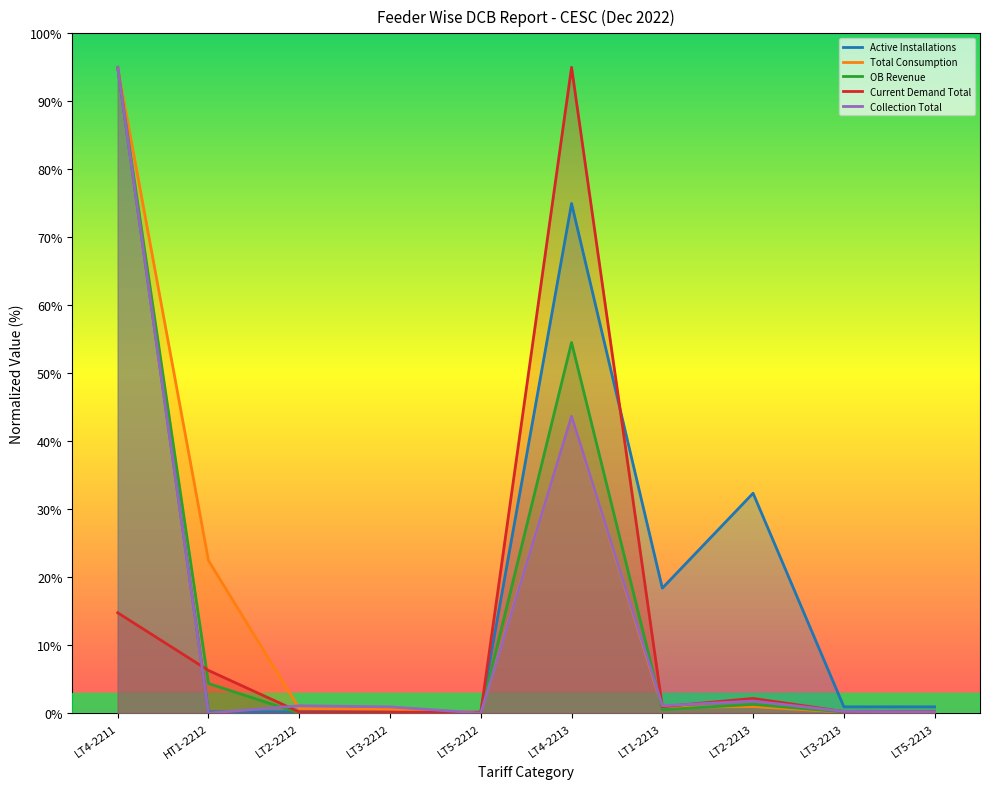

After their last crossing, which series has the higher values: Active Installations or Current Demand Total?

Active Installations